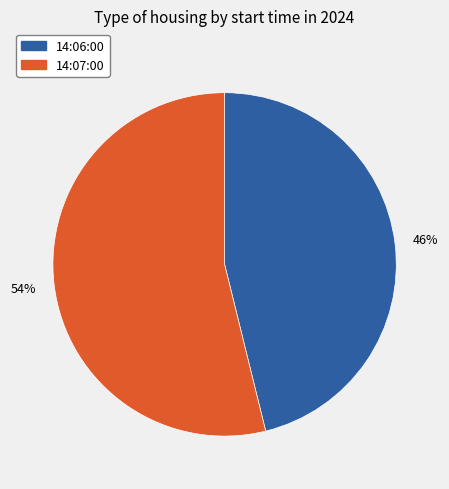

To the nearest percent, what percentage of the pie is 14:07:00?

54%